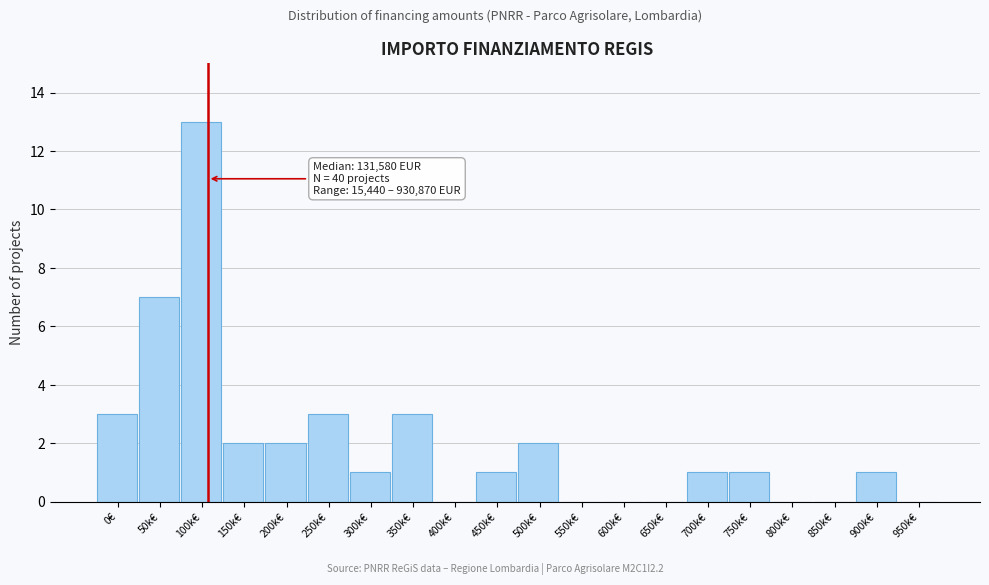

Reading right to left, transcribe all the data shown in this chart.

950k€=0	900k€=1	850k€=0	800k€=0	750k€=1	700k€=1	650k€=0	600k€=0	550k€=0	500k€=2	450k€=1	400k€=0	350k€=3	300k€=1	250k€=3	200k€=2	150k€=2	100k€=13	50k€=7	0€=3